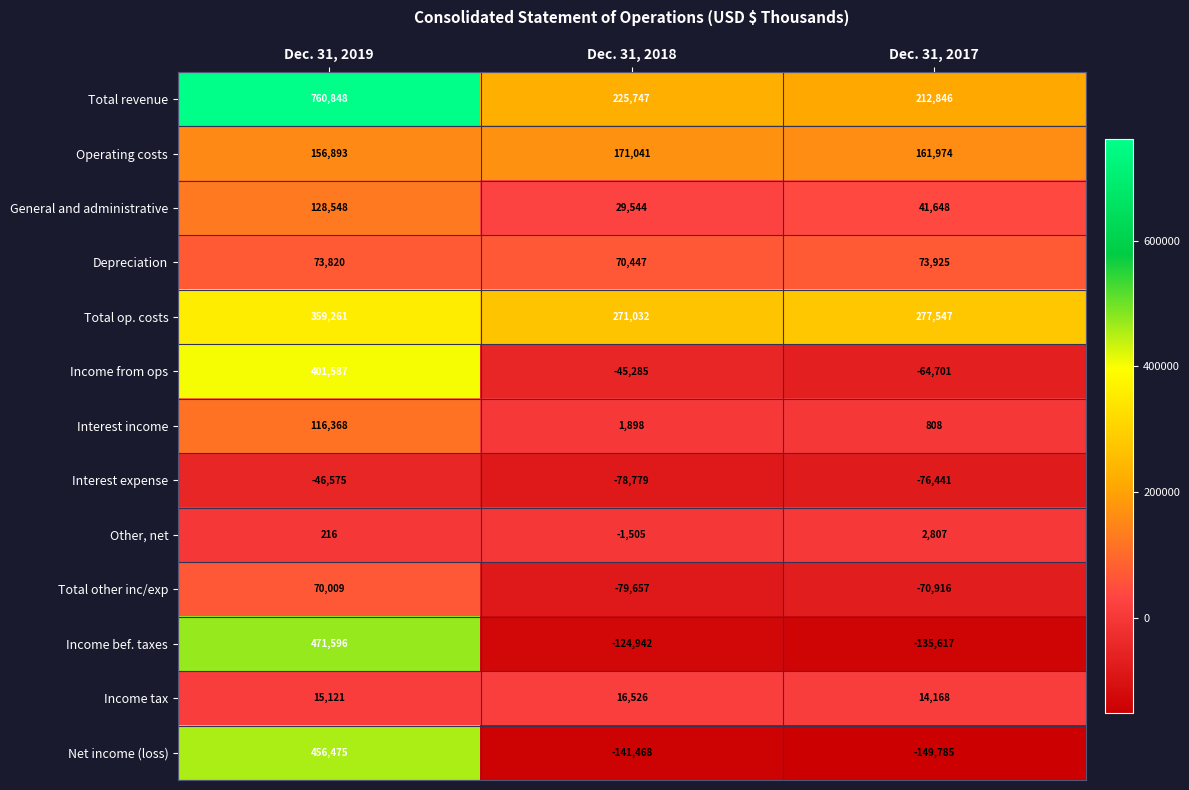

At Dec. 31, 2017, list the series in order from largest to smallest.

Total op. costs, Total revenue, Operating costs, Depreciation, General and administrative, Income tax, Other, net, Interest income, Income from ops, Total other inc/exp, Interest expense, Income bef. taxes, Net income (loss)